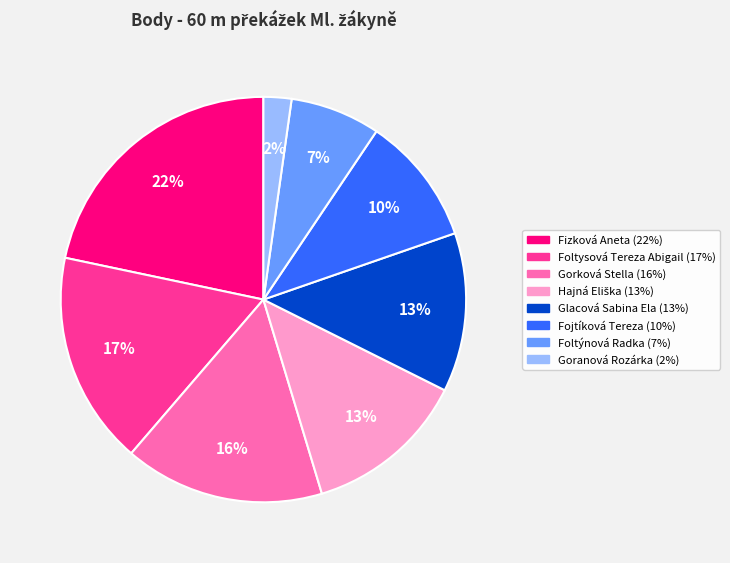

What is the smallest slice in the pie chart?

Goranová Rozárka